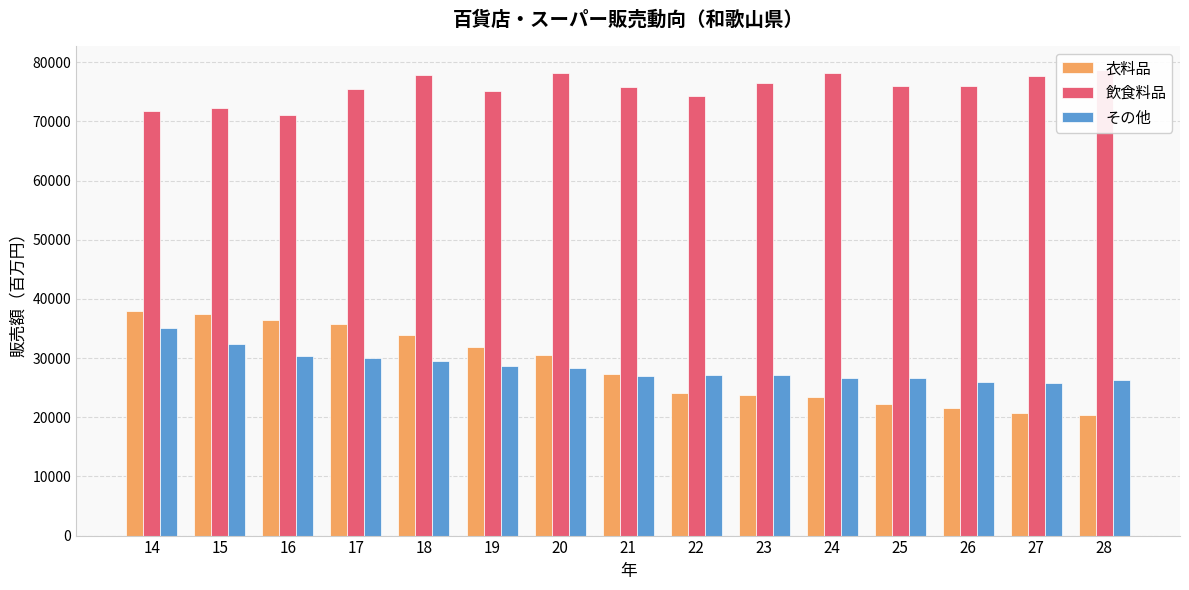

Count the number of data series in this chart.

3